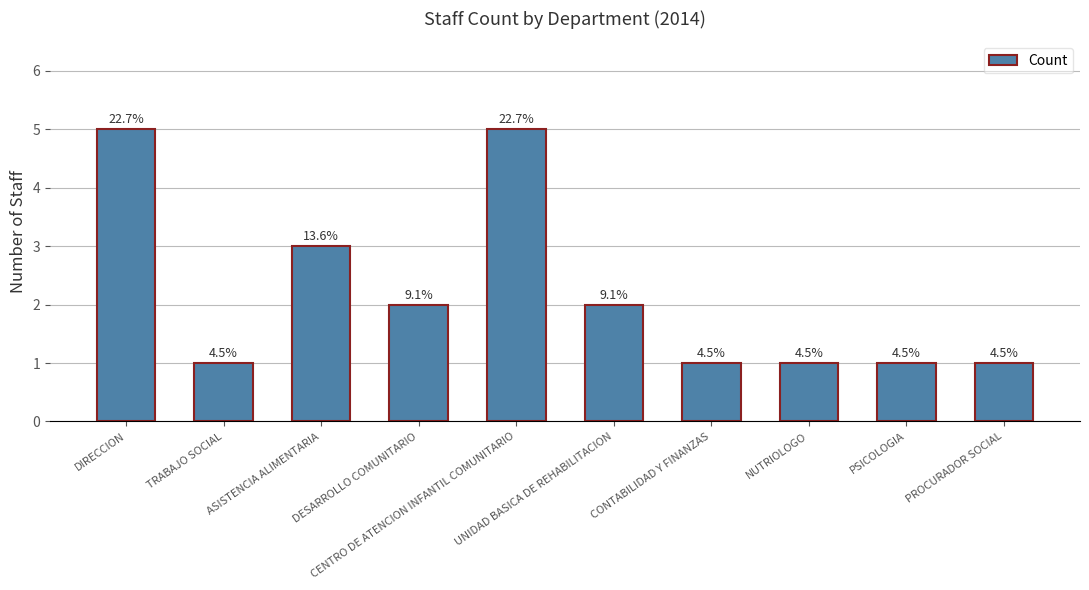

Does the chart contain any negative values?

No